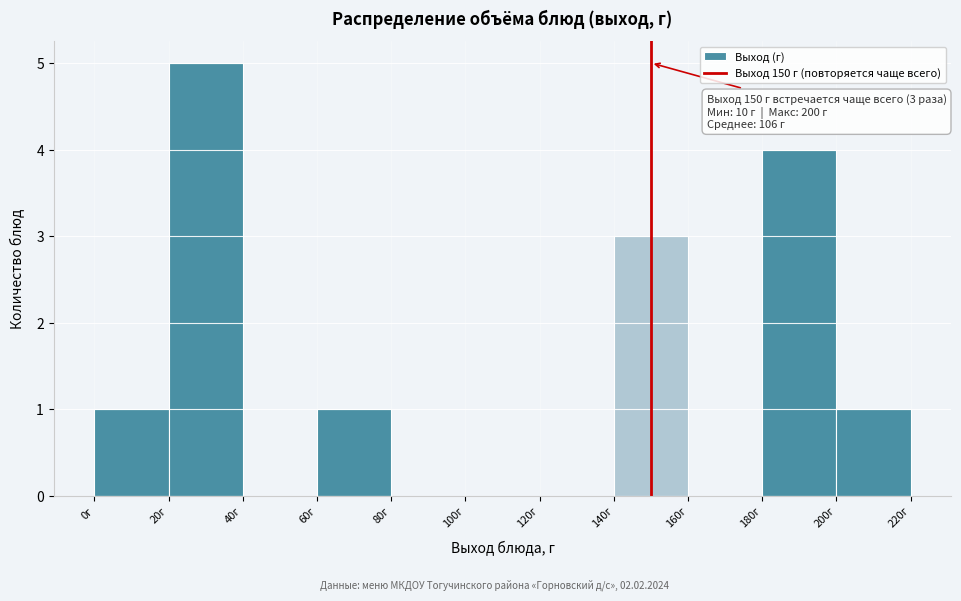

Which range on the x-axis has the tallest bar?

20 to 40